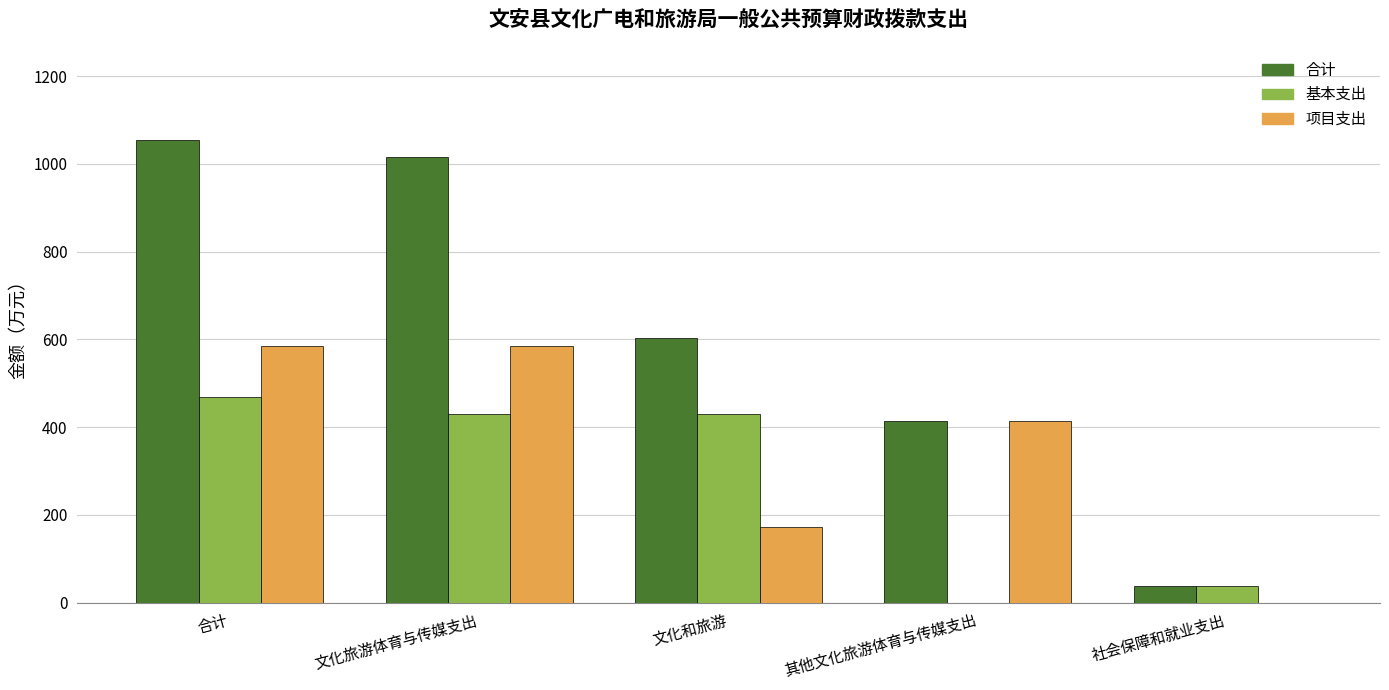

What is the sum of the 基本支出 values at 其他文化旅游体育与传媒支出 and 文化旅游体育与传媒支出?

430.4